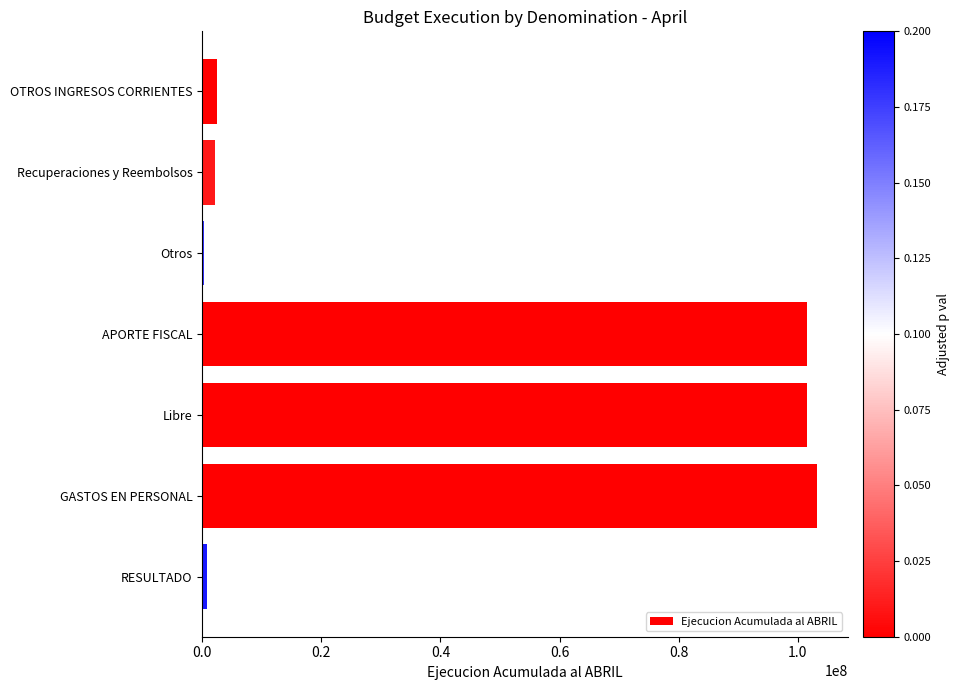

Is it true that the value at Libre is 164924551?

False